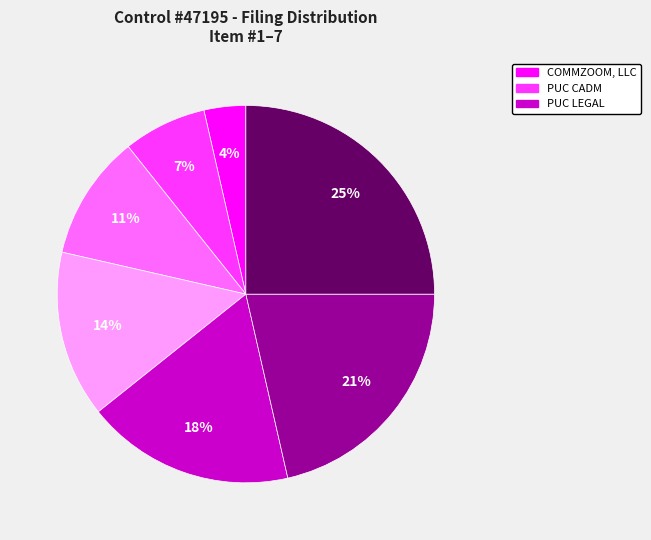

Is there a majority slice in this chart?

No